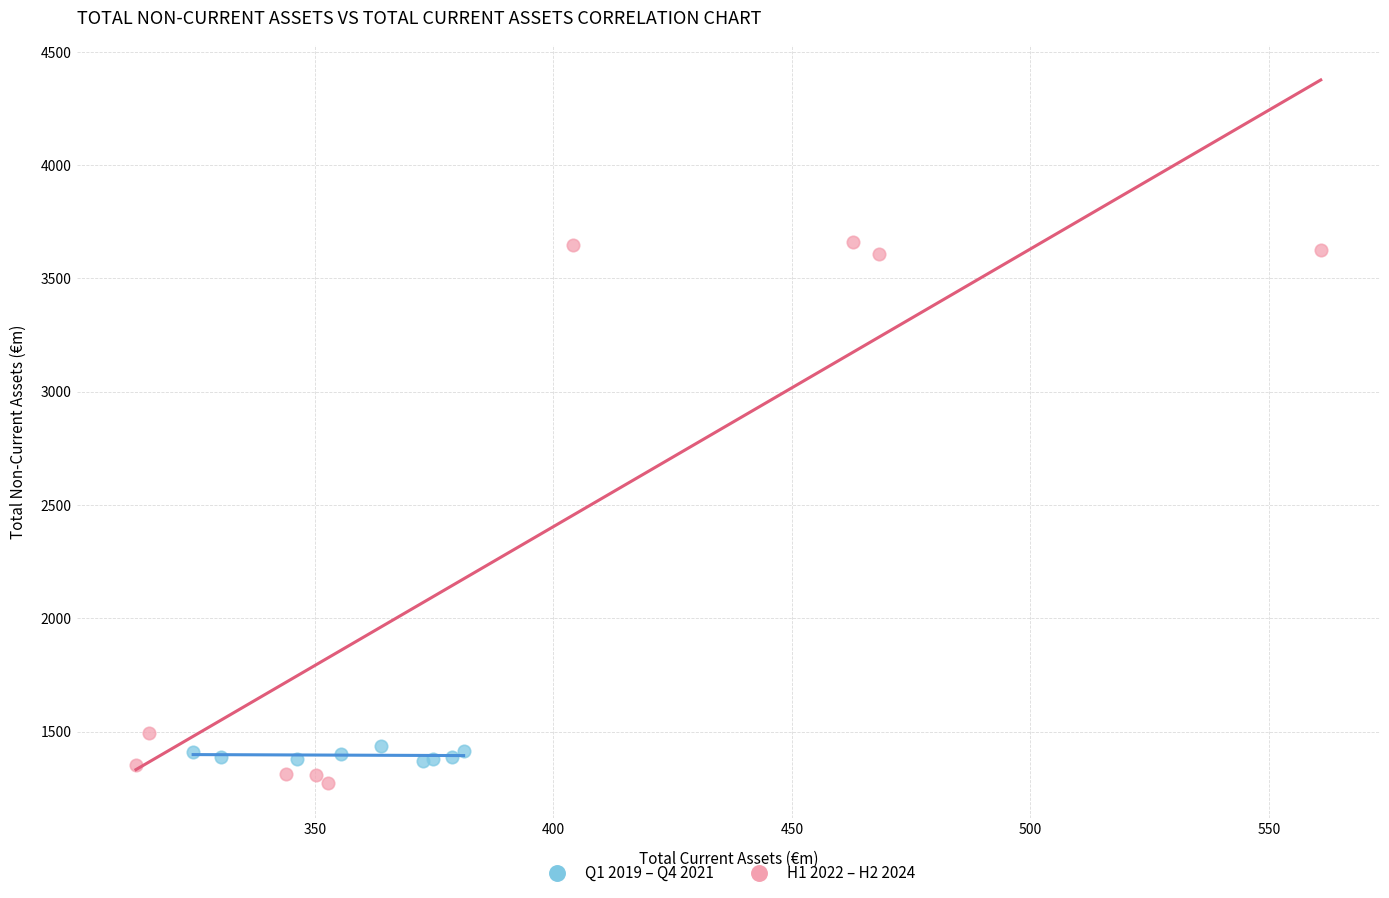

Which series has the largest Y range (max minus min)?

H1 2022 – H2 2024